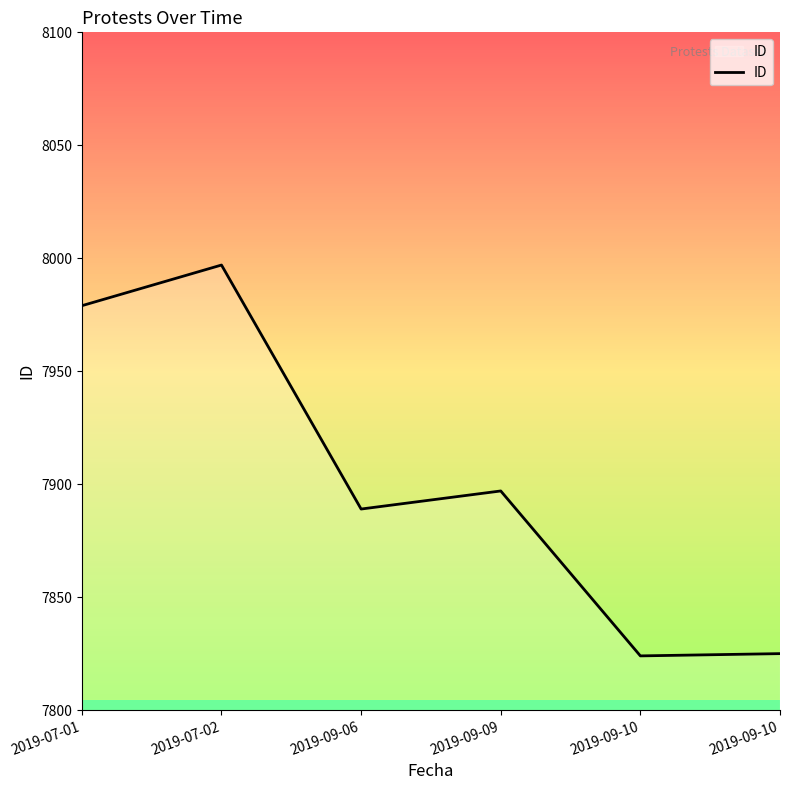

What is the sum of all values?

47411